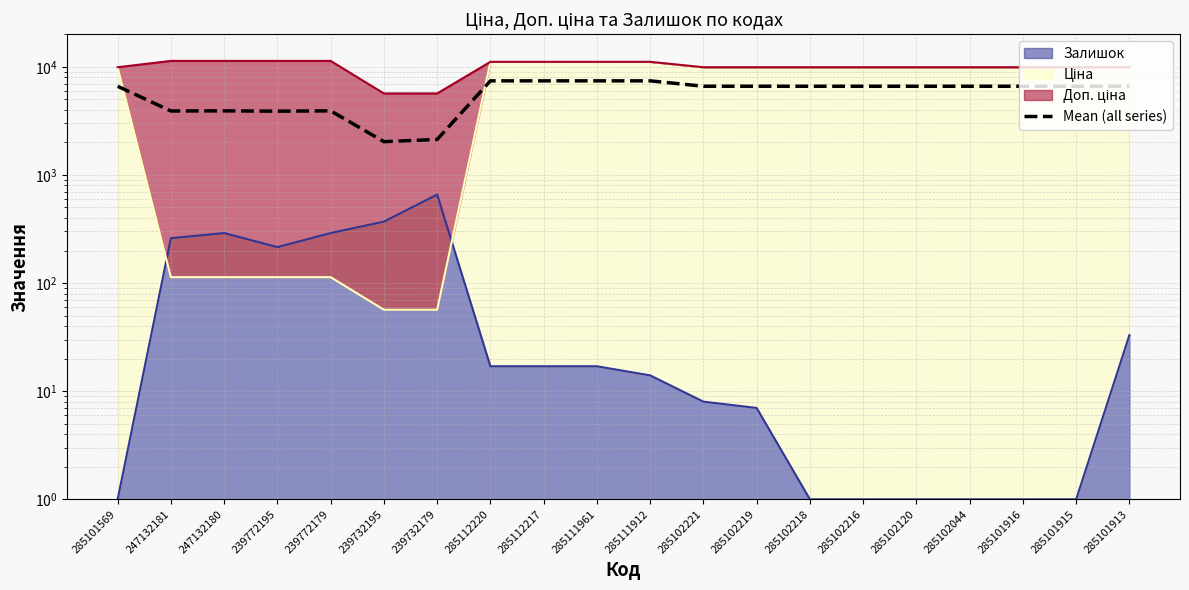

What is the average value?

5775.2